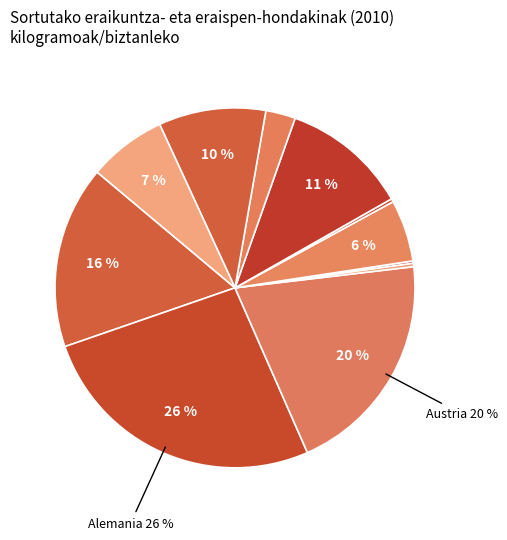

How many segments does this pie chart have?

11